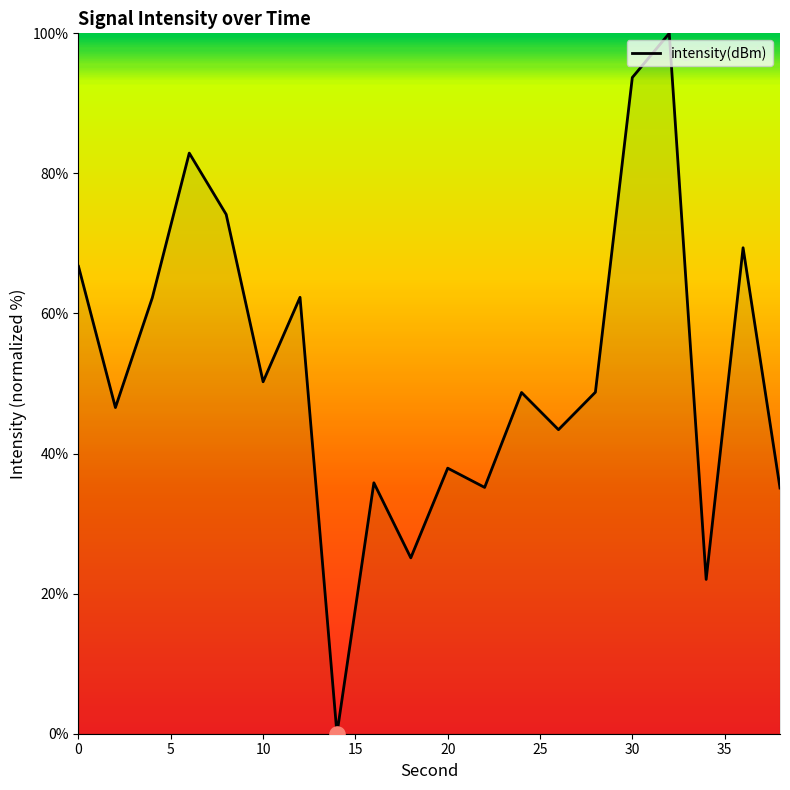

What is the greatest value displayed?

100.0